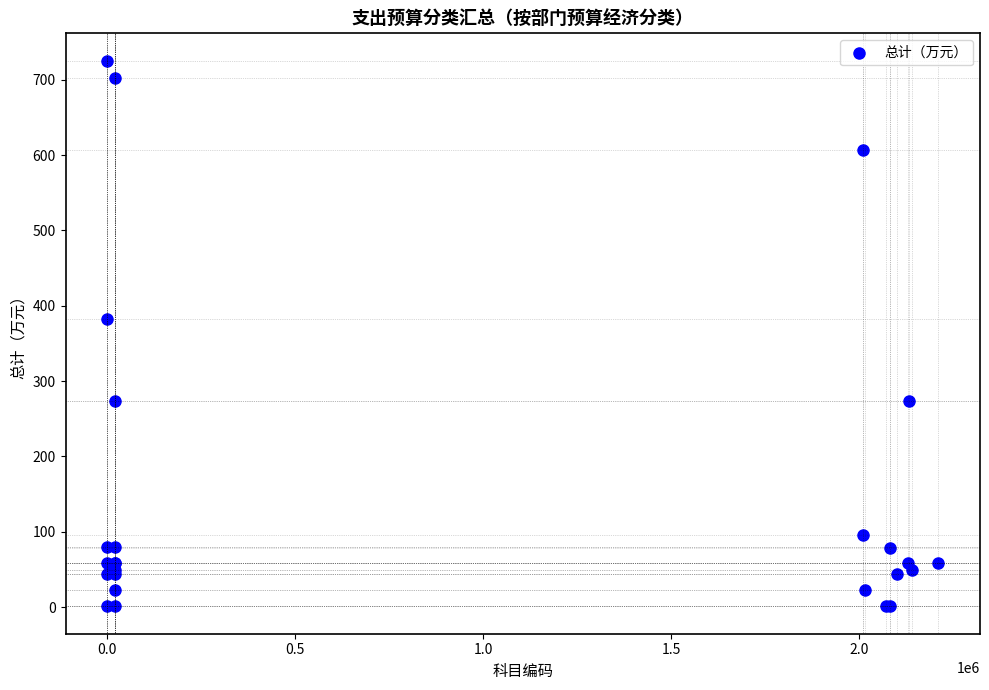

What Y value in the scatter plot is closest to 363?

382.9